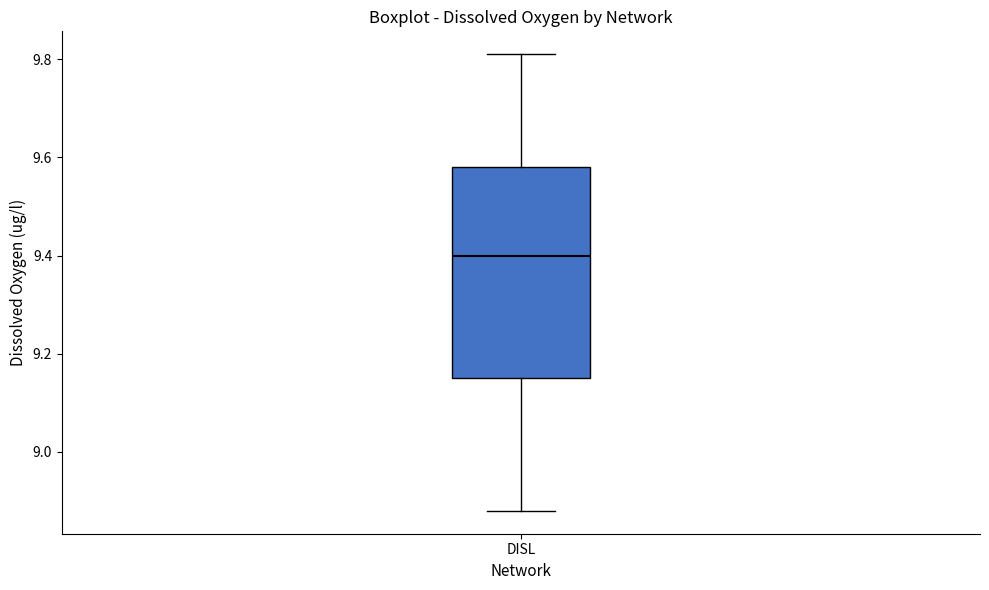

Read this box plot against the y-axis: the position of the median line, the range covered by the box, and the ends of both whiskers. The values are not printed on the chart, so give them approximately, as read against the axis.

median 9.40, box 9.16 to 9.58, whiskers 8.88 to 9.82